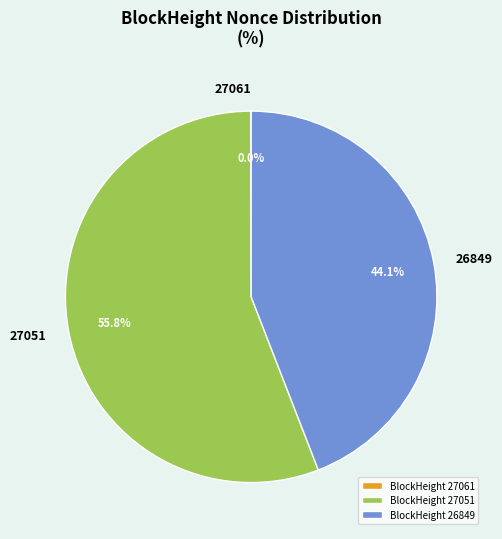

What is the largest slice in the pie chart?

BlockHeight 27051